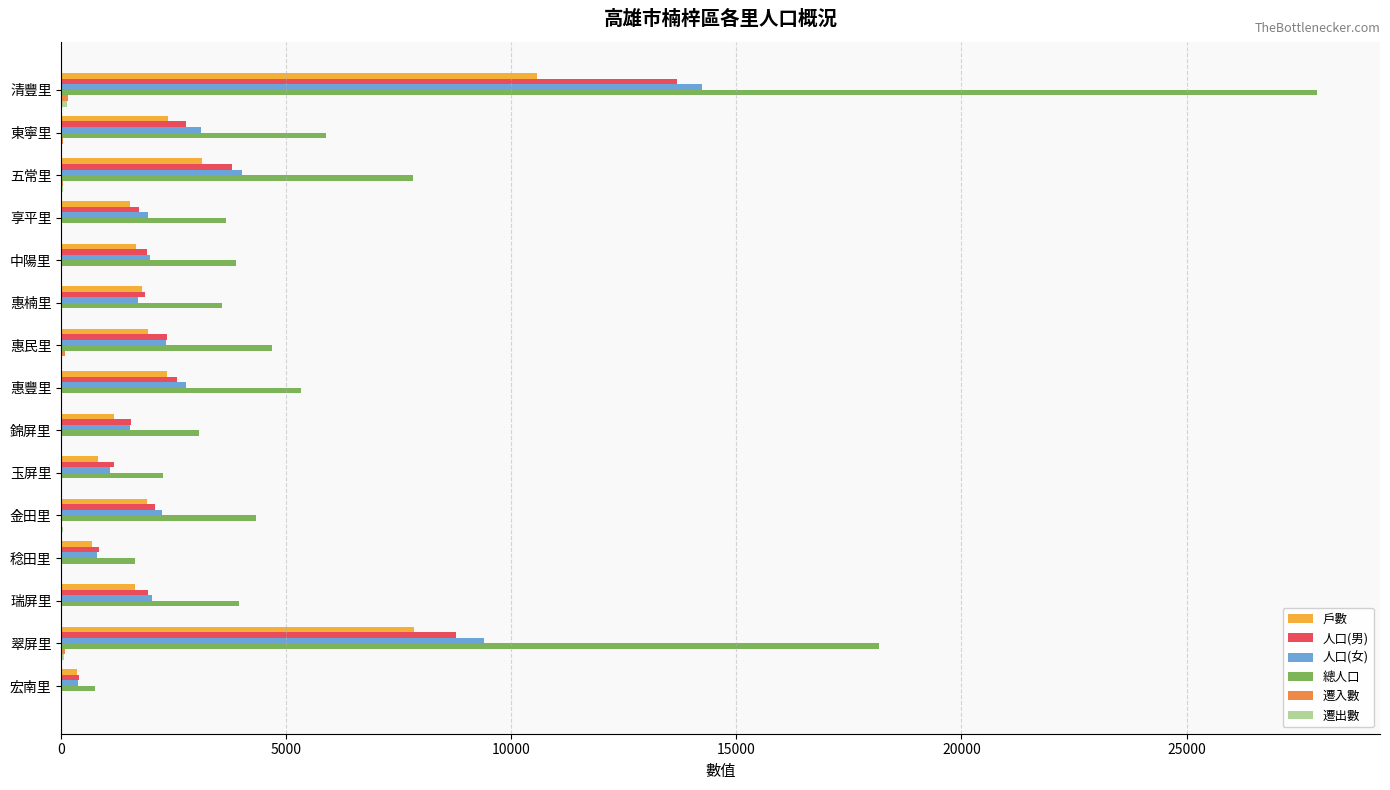

Count the number of categories in the chart.

15